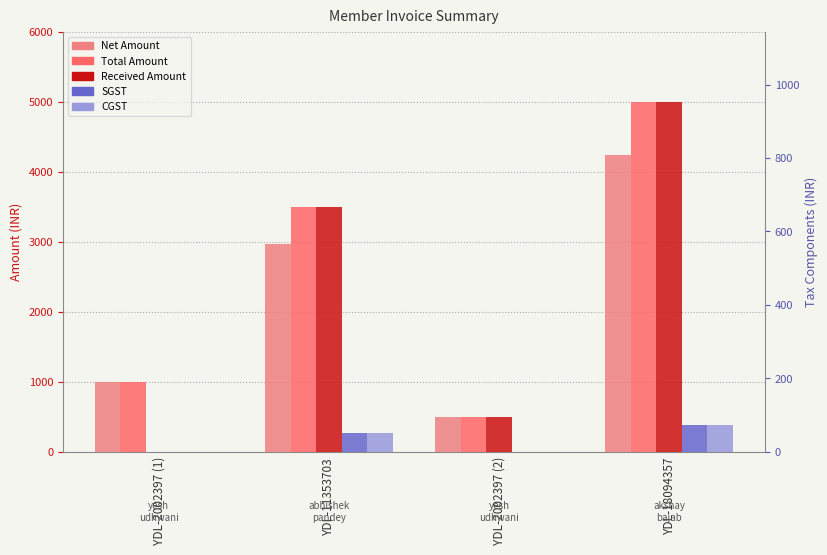

List the labels in order of SGST value, largest first.

YDL-18094357, YDL-11353703, YDL-2002397 (1), YDL-2002397 (2)